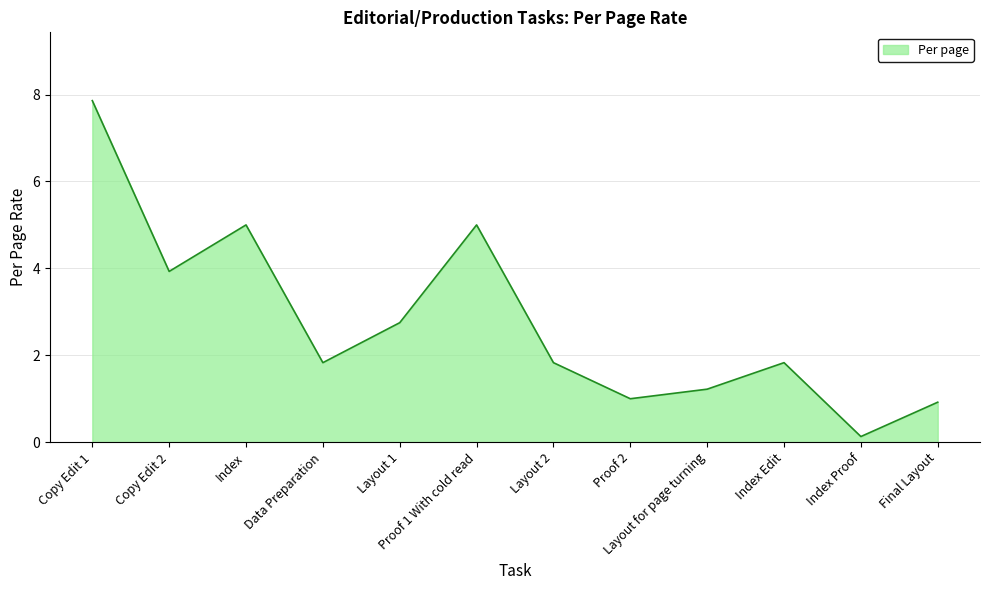

At which label is the value closest to 3?

Layout 1